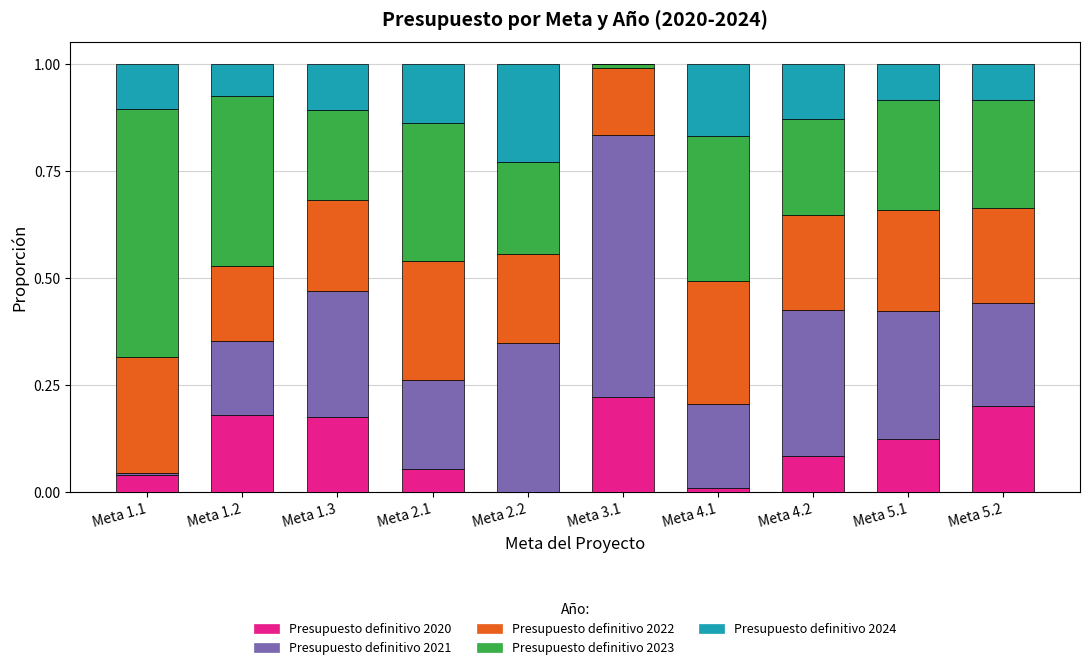

How many data points does each series have?

10